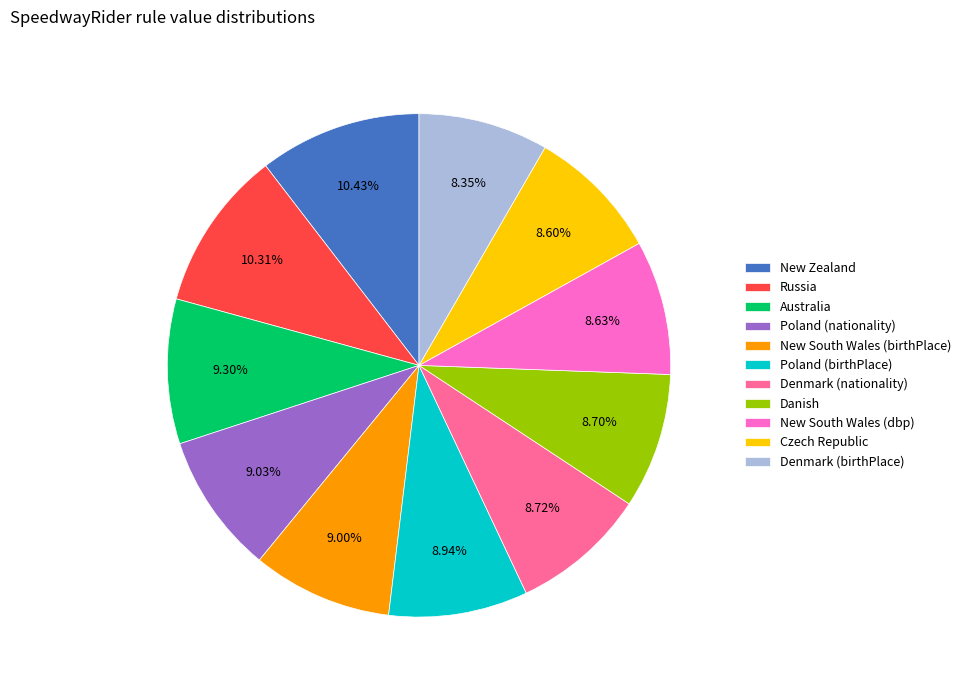

Is the sum of Denmark (nationality) and Russia greater than half?

No